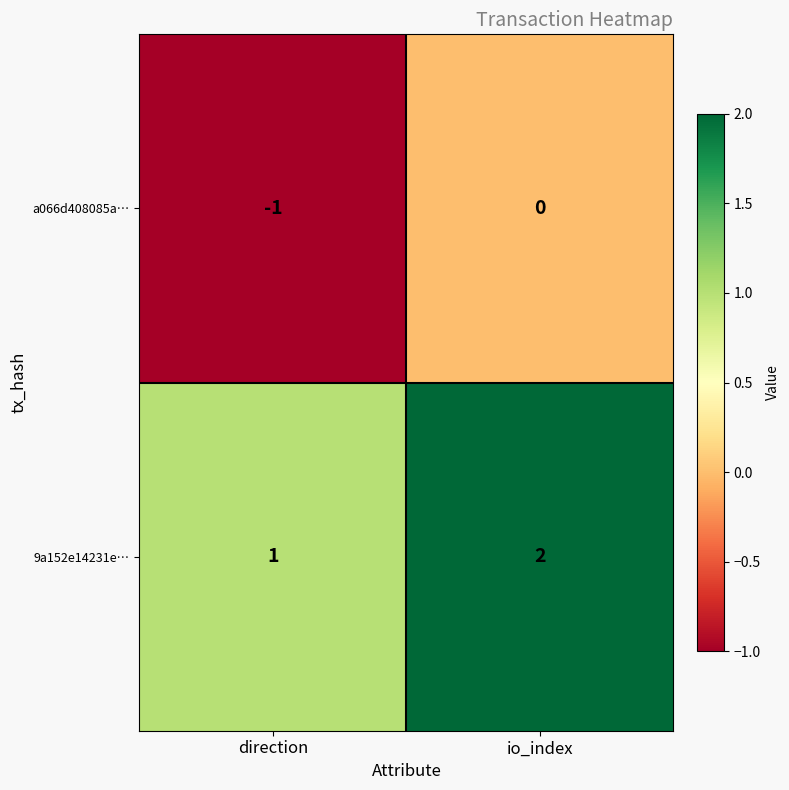

At direction, list the series in order from largest to smallest.

9a152e14231e…, a066d408085a…